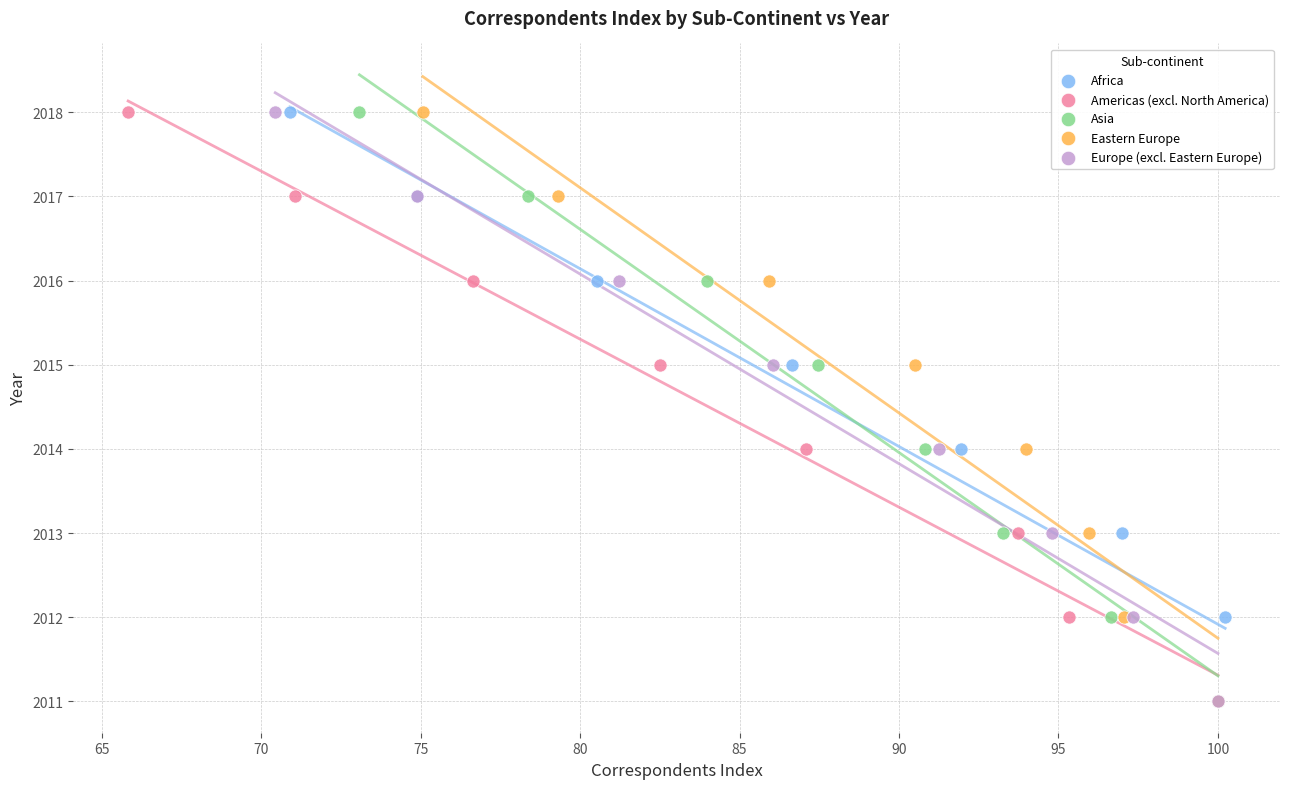

What are all the series names shown in the legend?

Africa, Americas (excl. North America), Asia, Eastern Europe, Europe (excl. Eastern Europe)